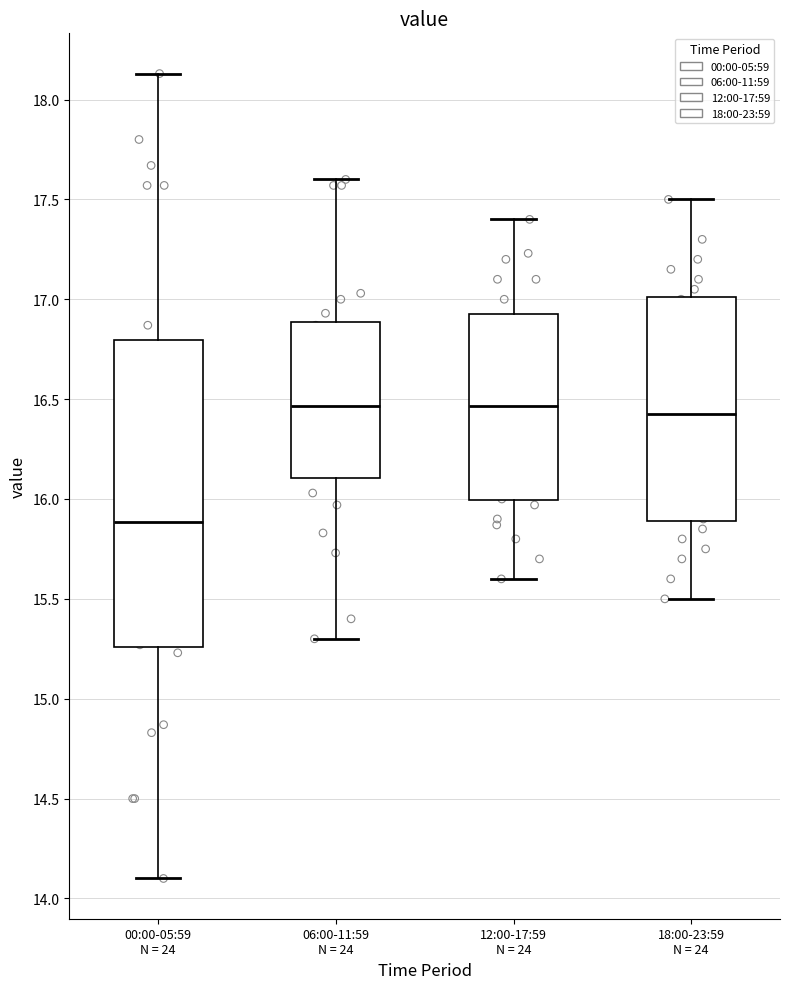

Where does the median line of the box for 00:00-05:59 N = 24 sit on the y-axis? The values are not printed on the chart, so give them approximately, as read against the axis.

15.90